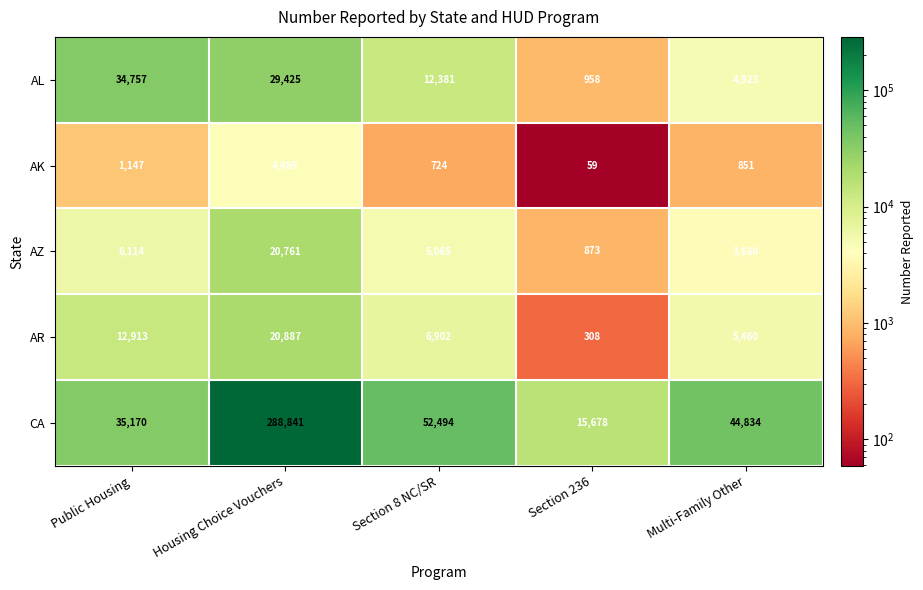

What is the difference between the highest and lowest values at Section 236?

15619